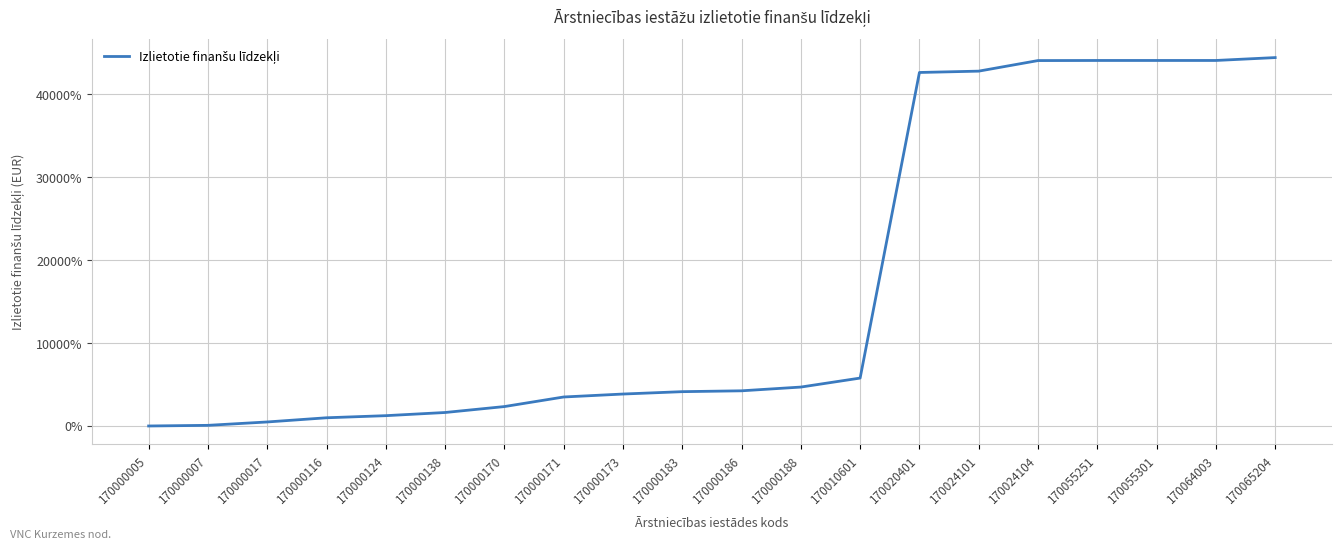

At which label does the data first exceed 4241?

170000186